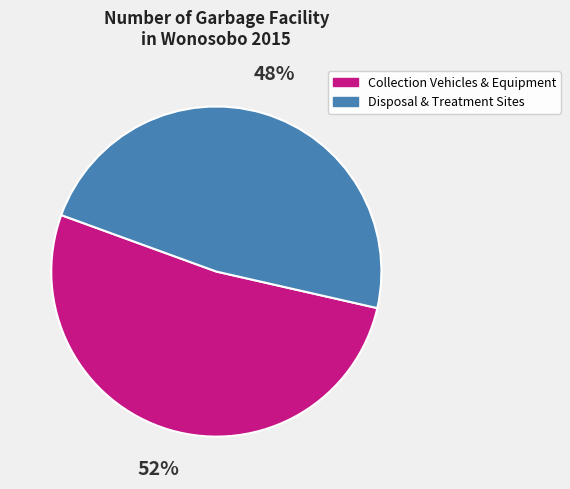

What is the ratio of the value at Disposal & Treatment Sites to the value at Collection Vehicles & Equipment?

0.9